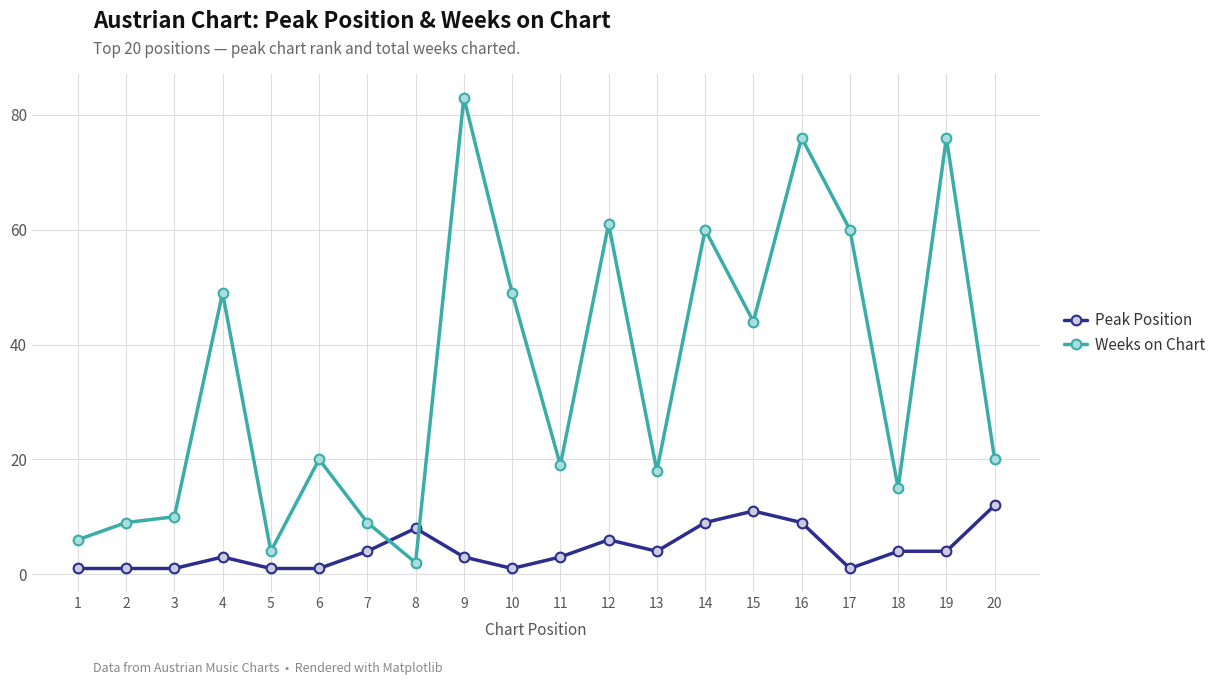

Reading left to right, transcribe all the data shown in this chart.

Peak Position: 1	1	1	3	1	1	4	8	3	1	3	6	4	9	11	9	1	4	4	12
Weeks on Chart: 6	9	10	49	4	20	9	2	83	49	19	61	18	60	44	76	60	15	76	20